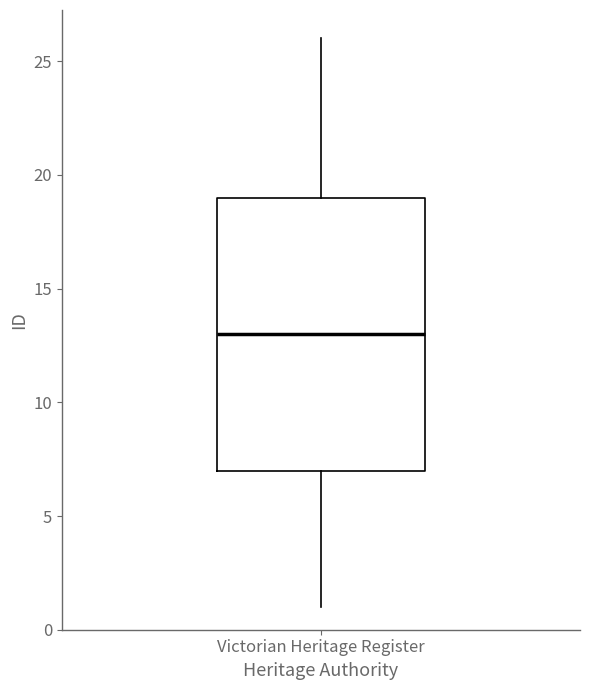

Transcribe this box plot: give where the median line is, the range the box spans, and where the two whiskers end, as read against the y-axis. The values are not printed on the chart, so give them approximately, as read against the axis.

median 13, box 7 to 19, whiskers 1 to 26